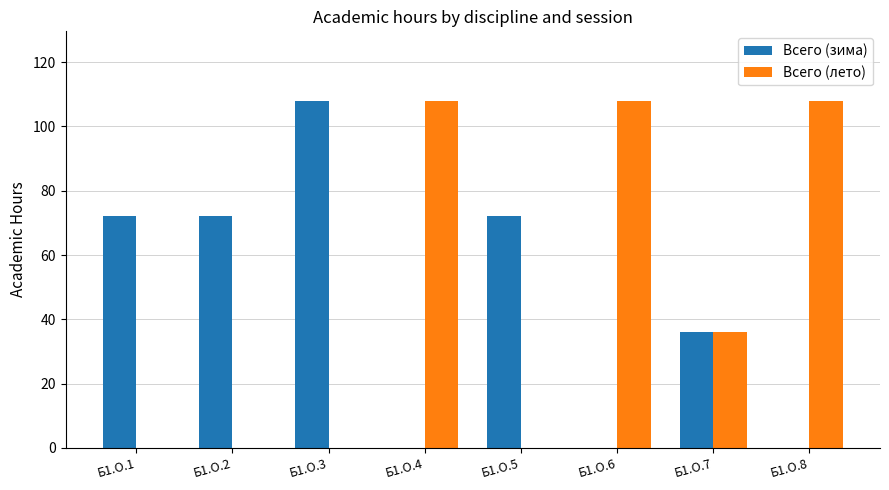

Are the bars grouped side by side (vs. stacked)?

Yes